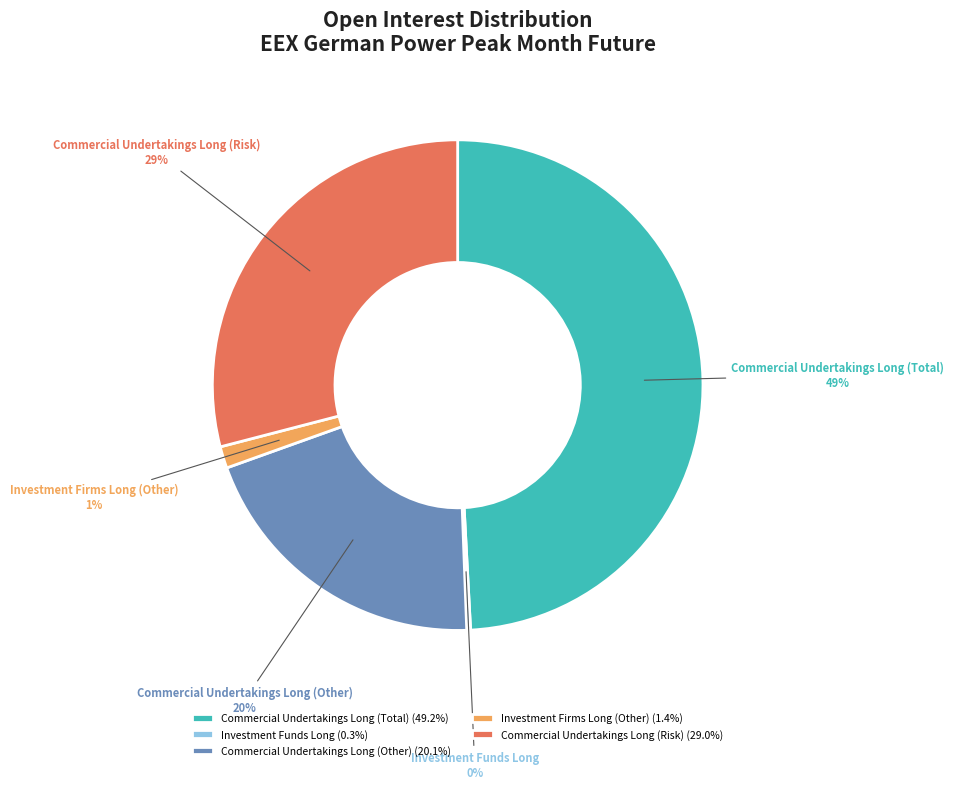

Approximately how many times larger is the value at Commercial Undertakings Long (Total) compared to Commercial Undertakings Long (Risk)?

1.7